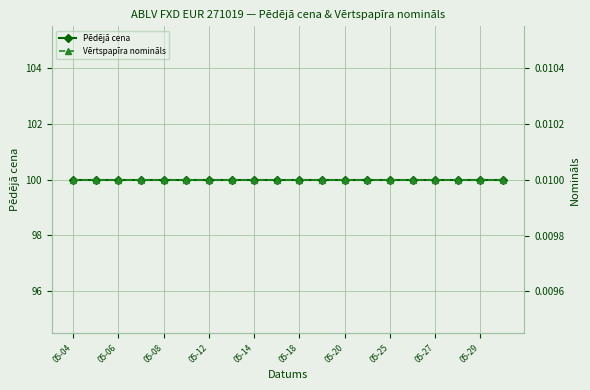

What is the total value across all series at 05-06?

100.0